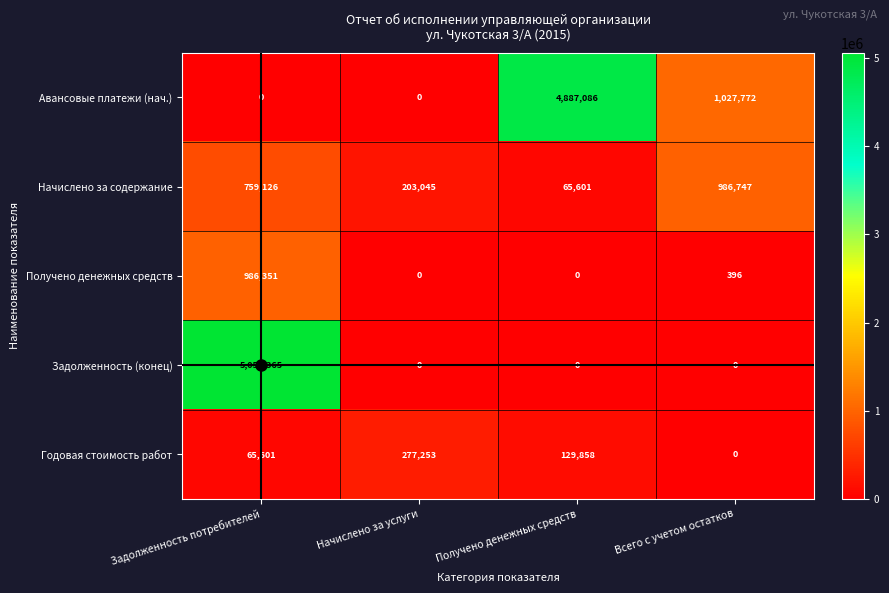

Where is Годовая стоимость работ nearest to the value 138626?

Получено денежных средств